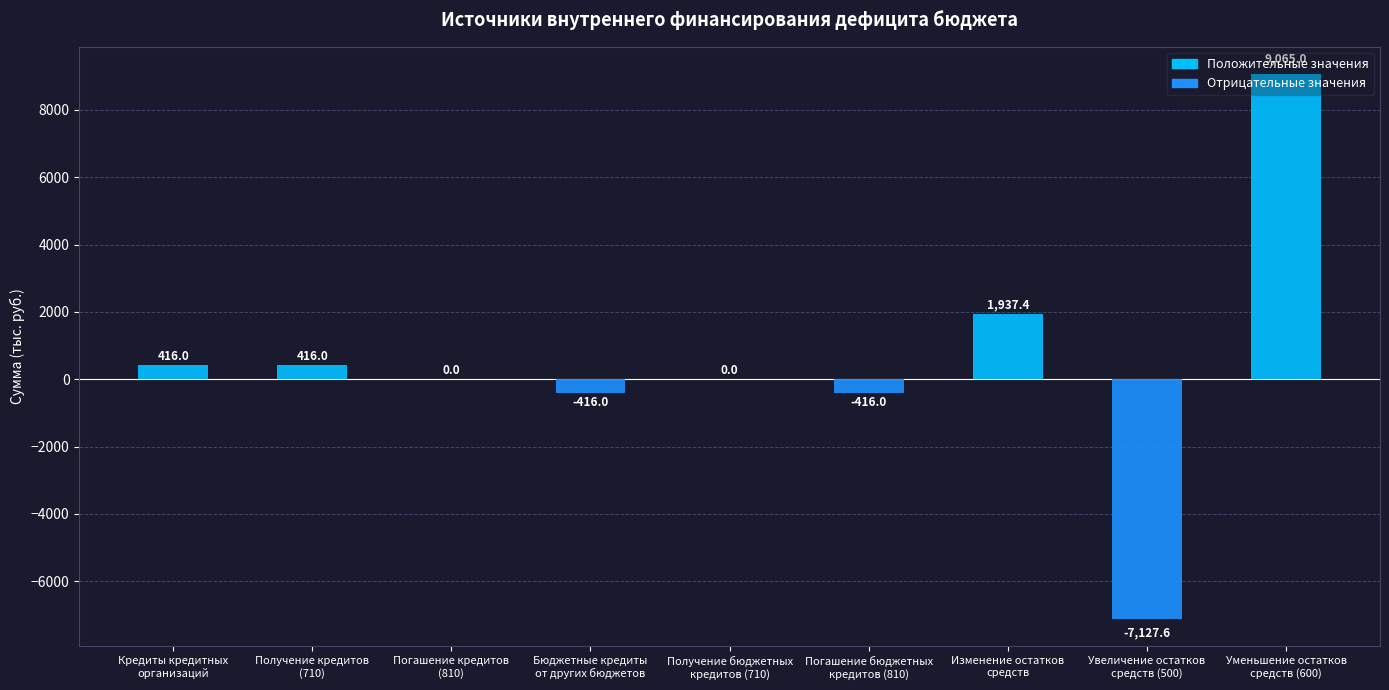

Reading right to left, extract all data points from this chart.

9065.0	-7127.6	1937.4	-416.0	0.0	-416.0	0.0	416.0	416.0